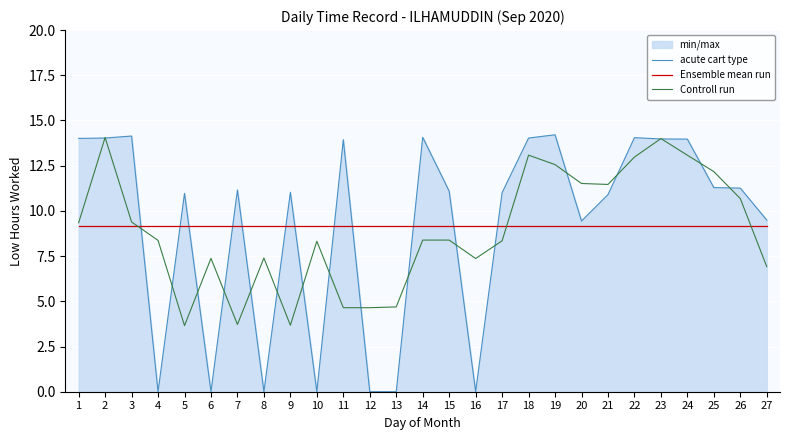

Which category has the lowest value across all series?

4